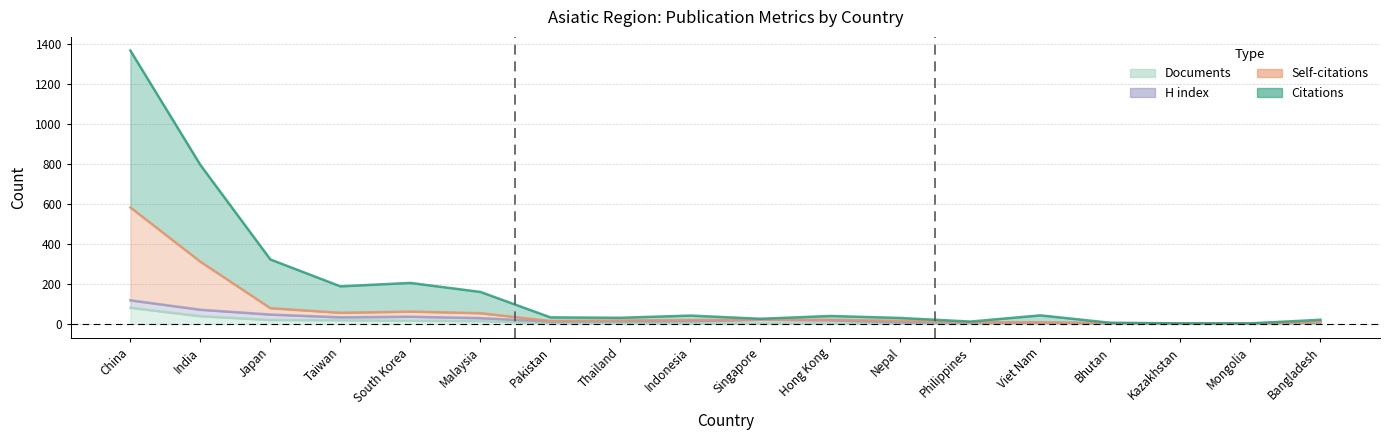

What position from the right is Mongolia?

2